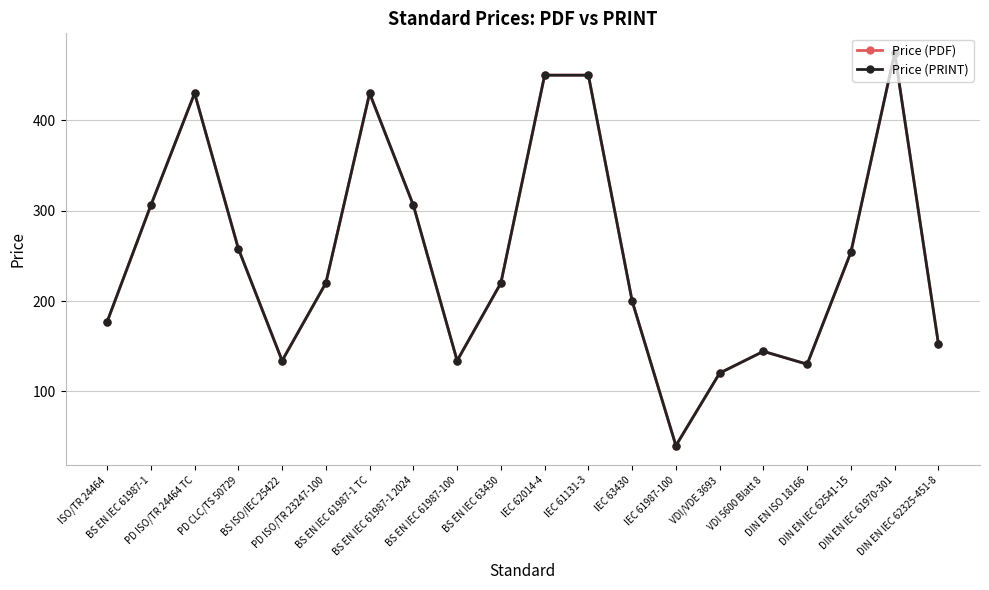

Does the chart have visible grid lines?

Yes